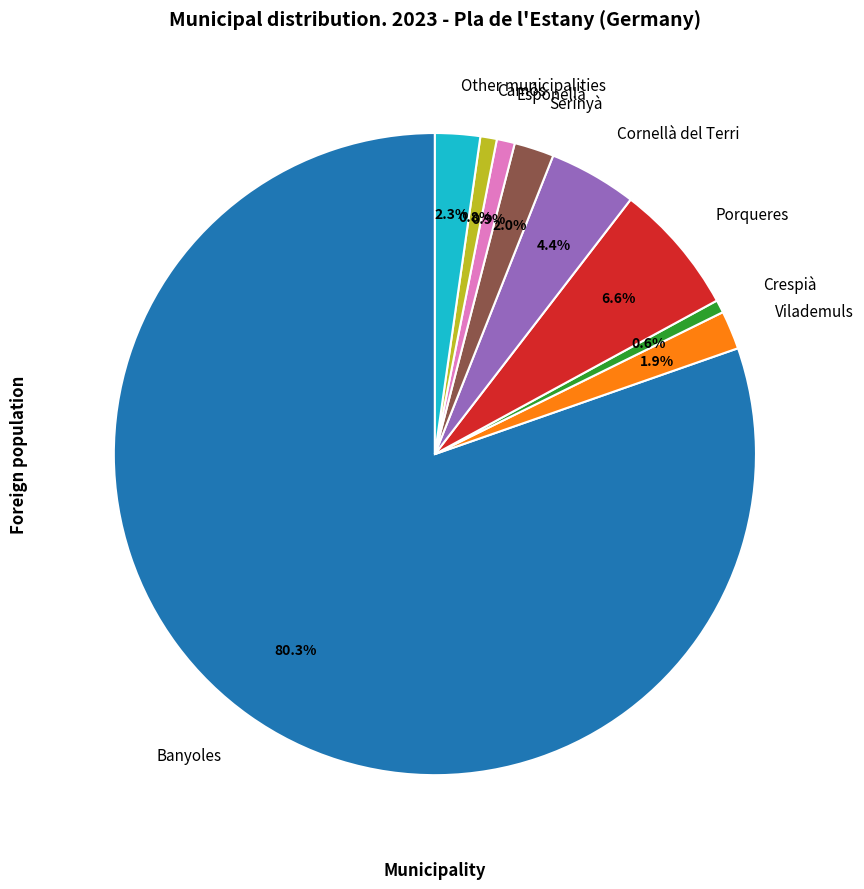

To the nearest percent, what is the difference between the largest and smallest slice percentages?

80%